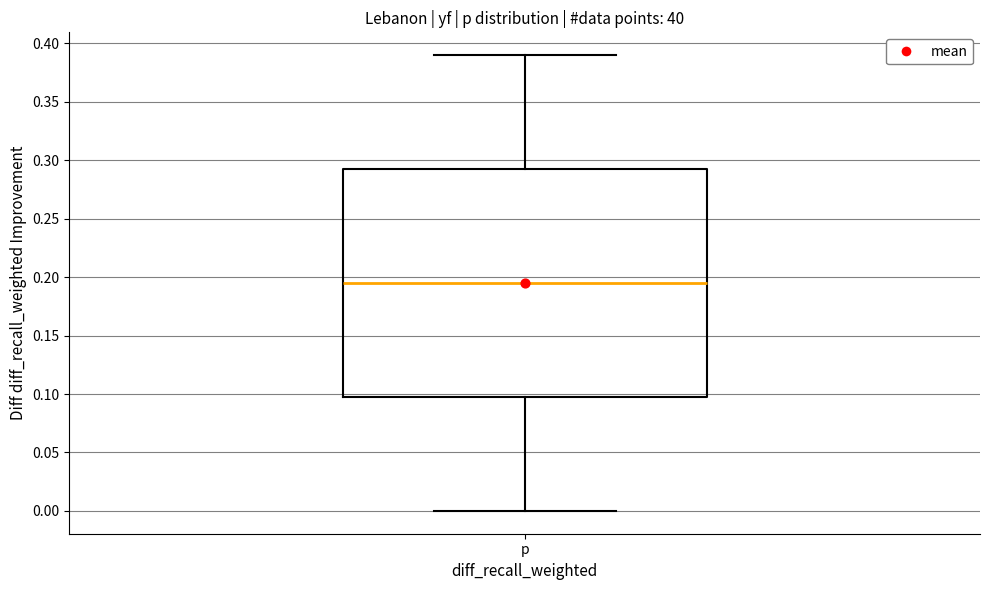

Read this box plot against the y-axis: the position of the median line, the range covered by the box, and the ends of both whiskers. The values are not printed on the chart, so give them approximately, as read against the axis.

median 0.195, box 0.100 to 0.295, whiskers 0.000 to 0.390